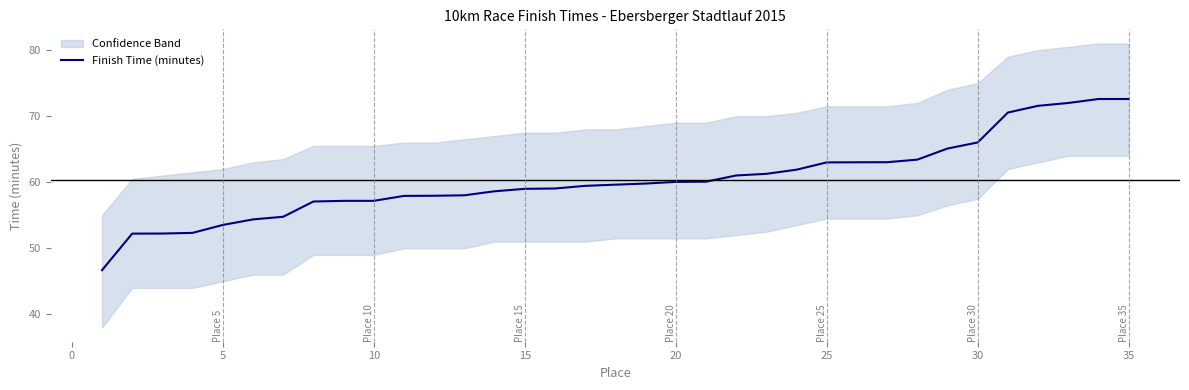

What is the highest value of the Finish Time (minutes) series?

72.6